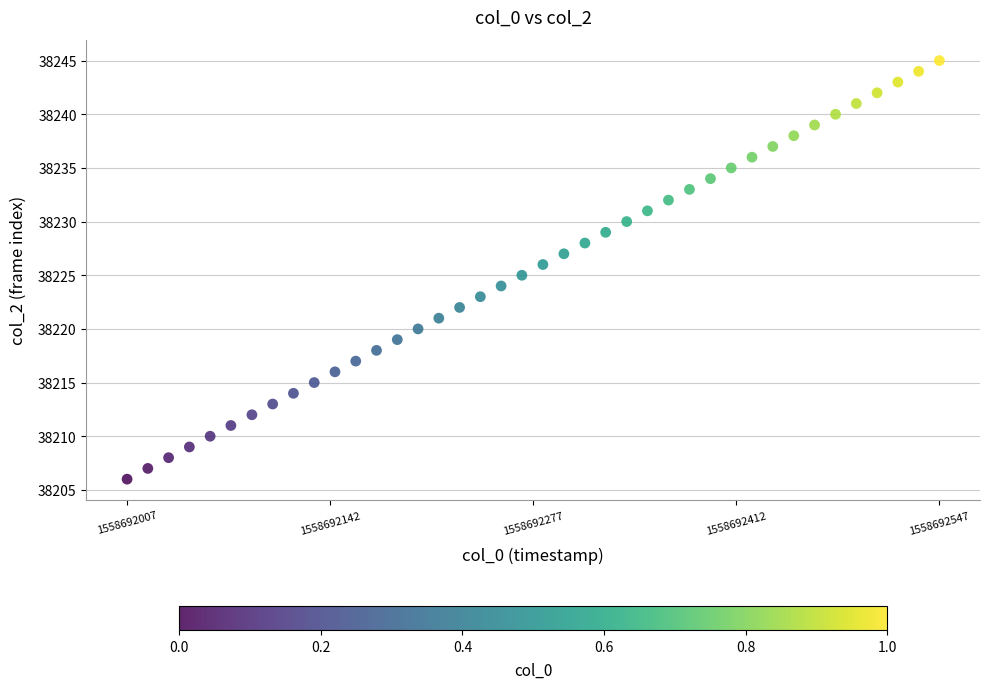

What is the range of Y values (max minus min)?

39